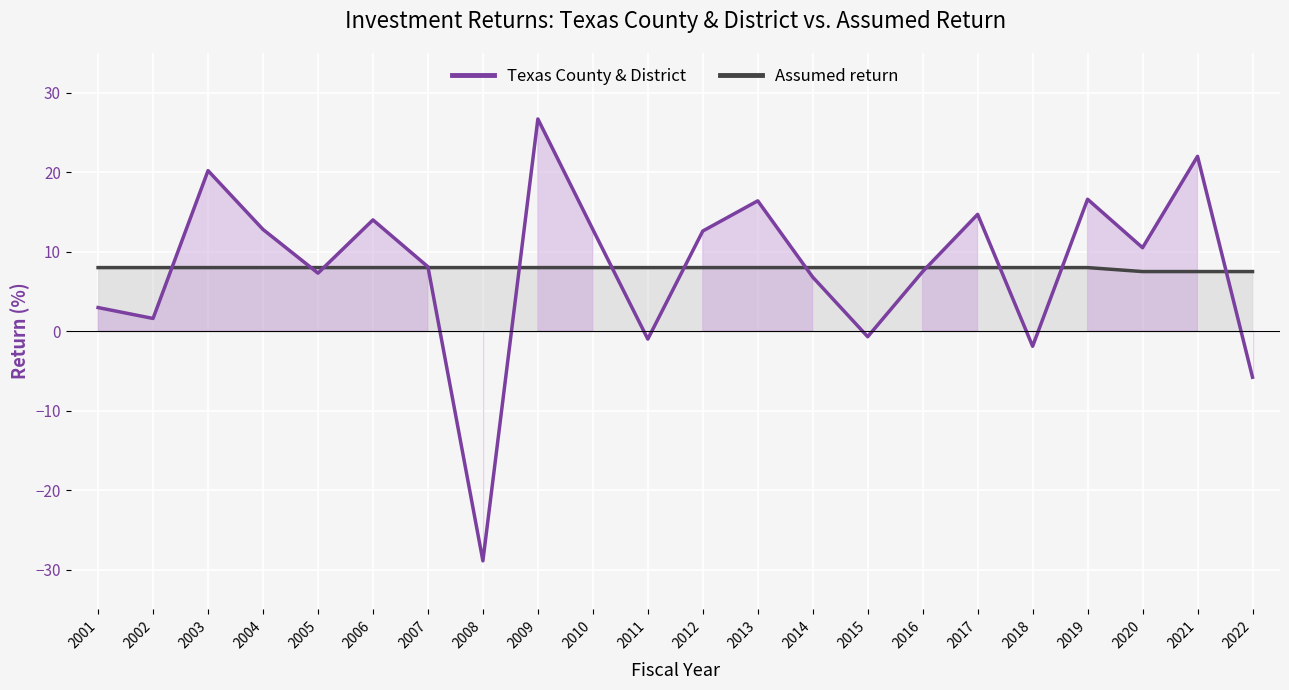

How many lines are shown in the chart?

2